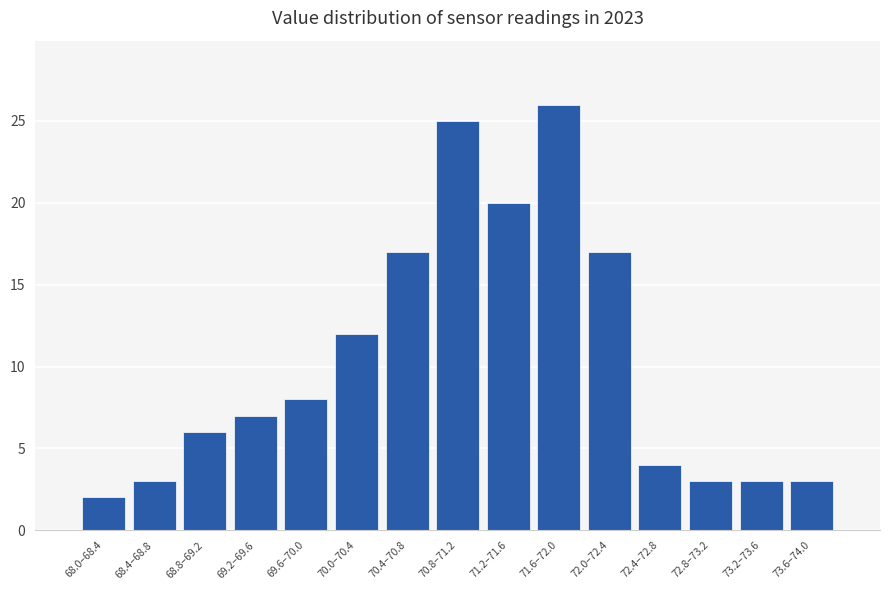

Reading right to left, transcribe all the data shown in this chart.

73.6–74.0=3	73.2–73.6=3	72.8–73.2=3	72.4–72.8=4	72.0–72.4=17	71.6–72.0=26	71.2–71.6=20	70.8–71.2=25	70.4–70.8=17	70.0–70.4=12	69.6–70.0=8	69.2–69.6=7	68.8–69.2=6	68.4–68.8=3	68.0–68.4=2